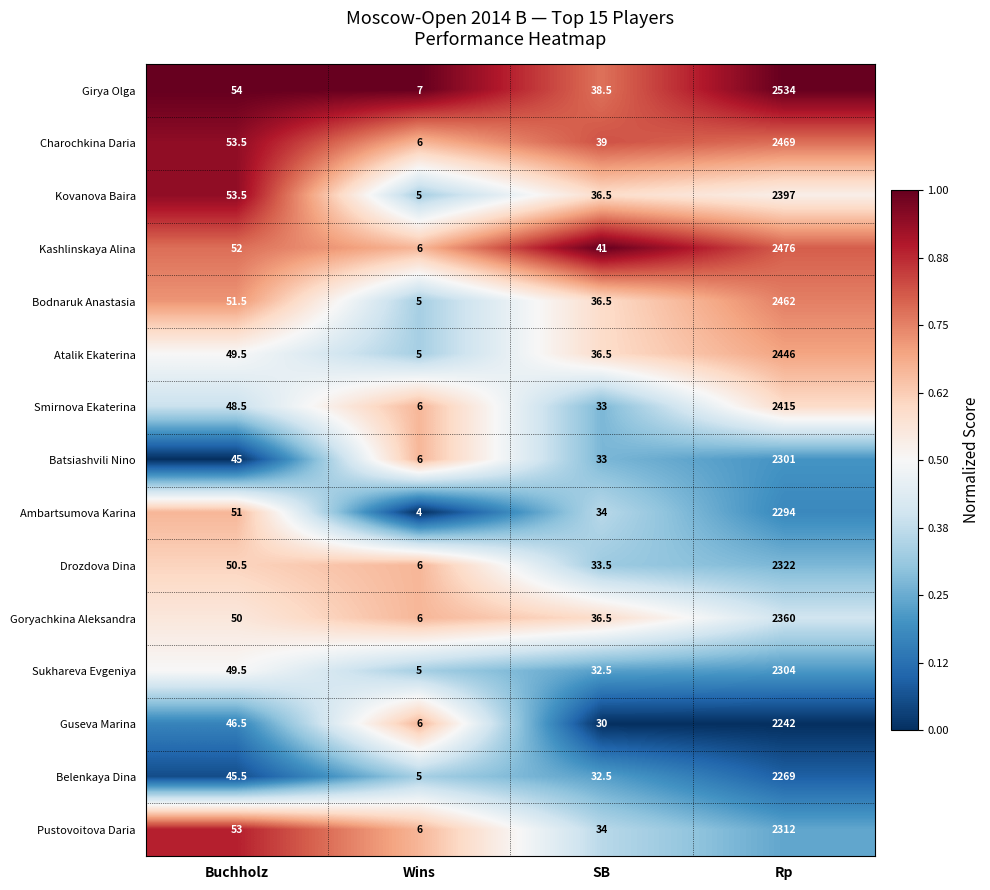

What is the spread (max minus min) of values at Buchholz?

9.0